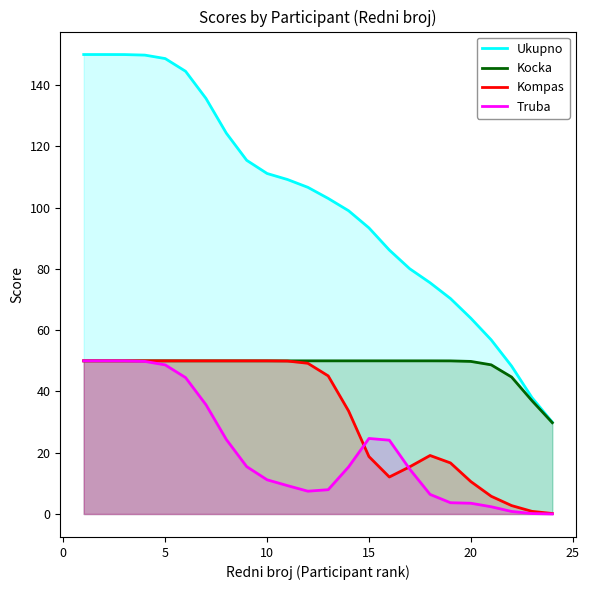

True or false: Truba and Kocka intersect in this chart.

False